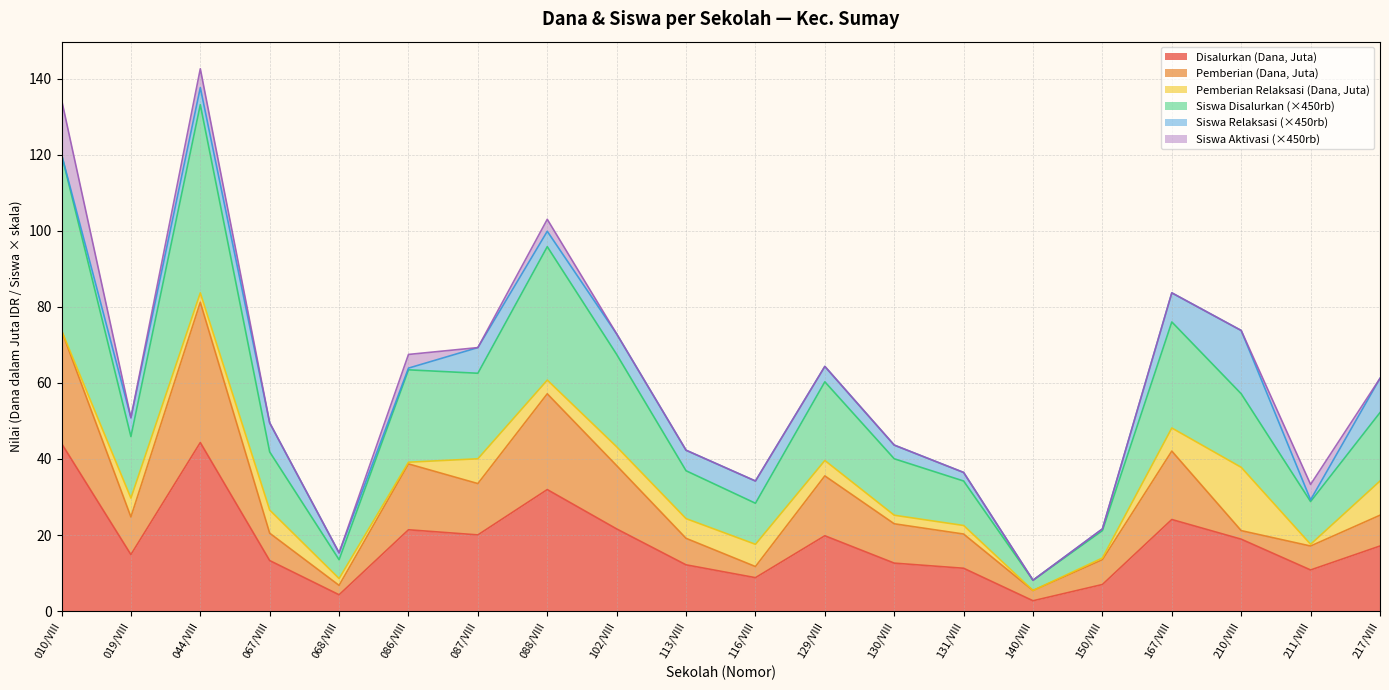

Where is Siswa Disalurkan nearest to the value 70?

102/VIII